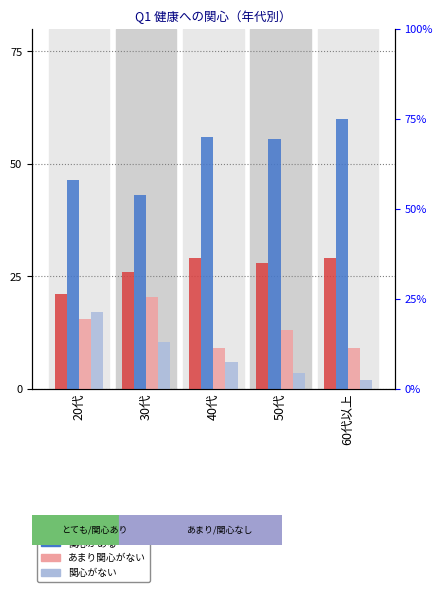

At which label is 関心がない closest to 9?

30代